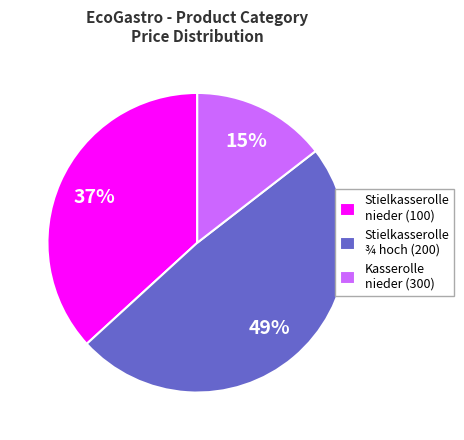

Is it true that Stielkasserolle ¾ hoch (200) is 49% of the pie?

True